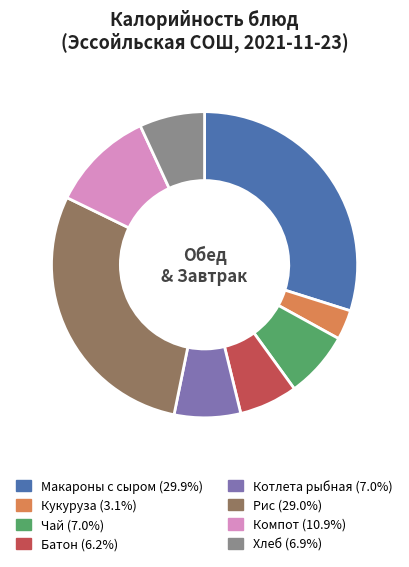

Is it true that Кукуруза is 3% of the pie?

True